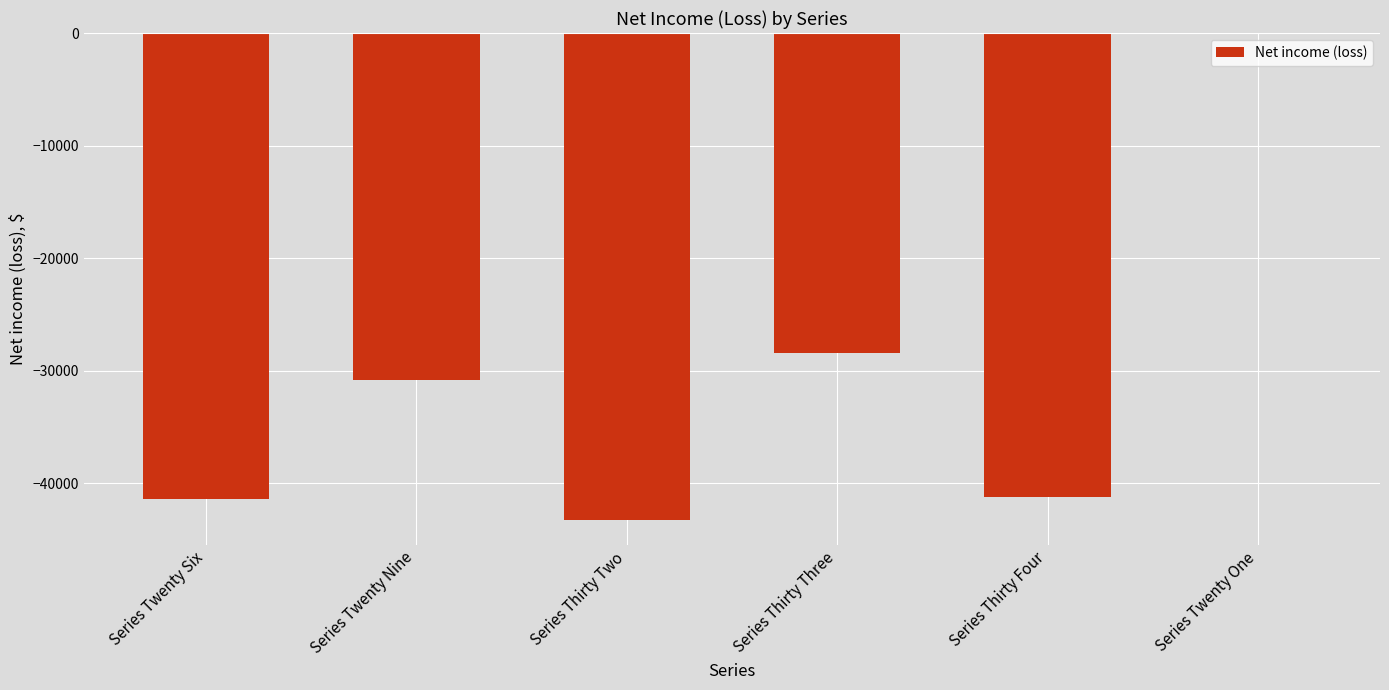

What is the sum of all values?

-185087